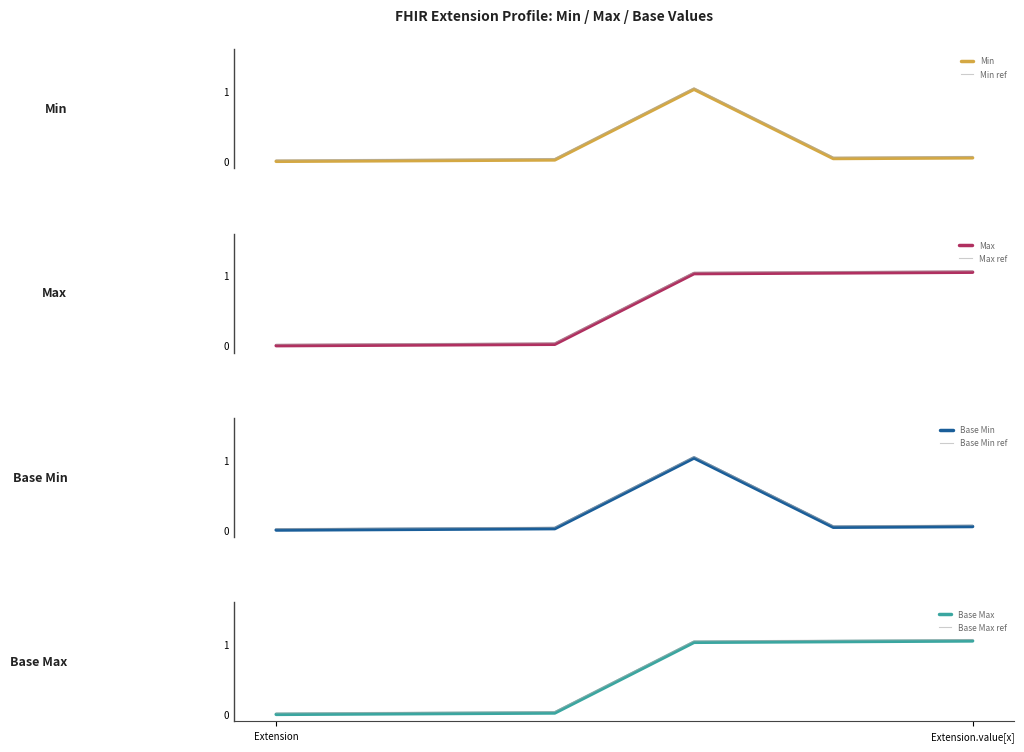

What is the label of the 1st point from the left?

Extension